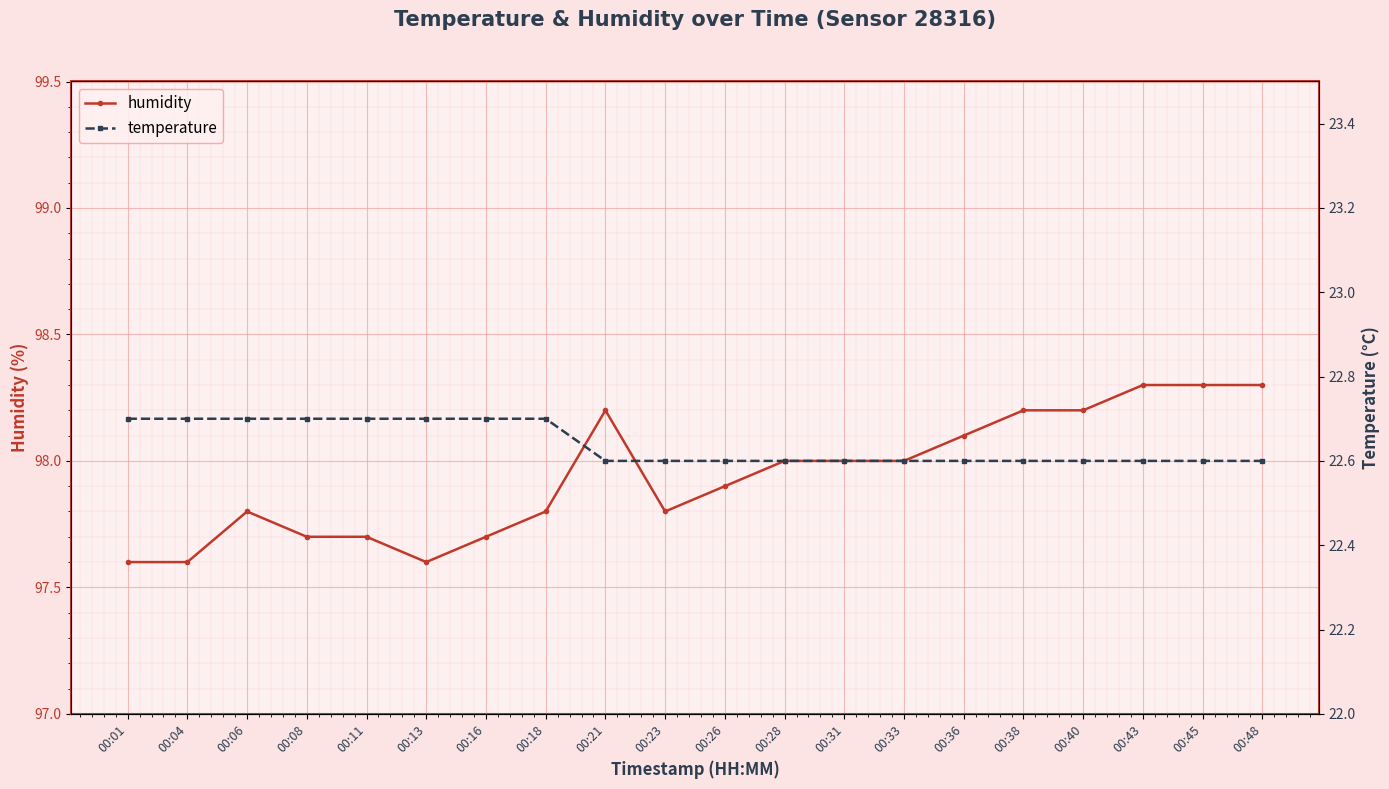

Is it true that humidity equals 29.9 at 00:16?

False